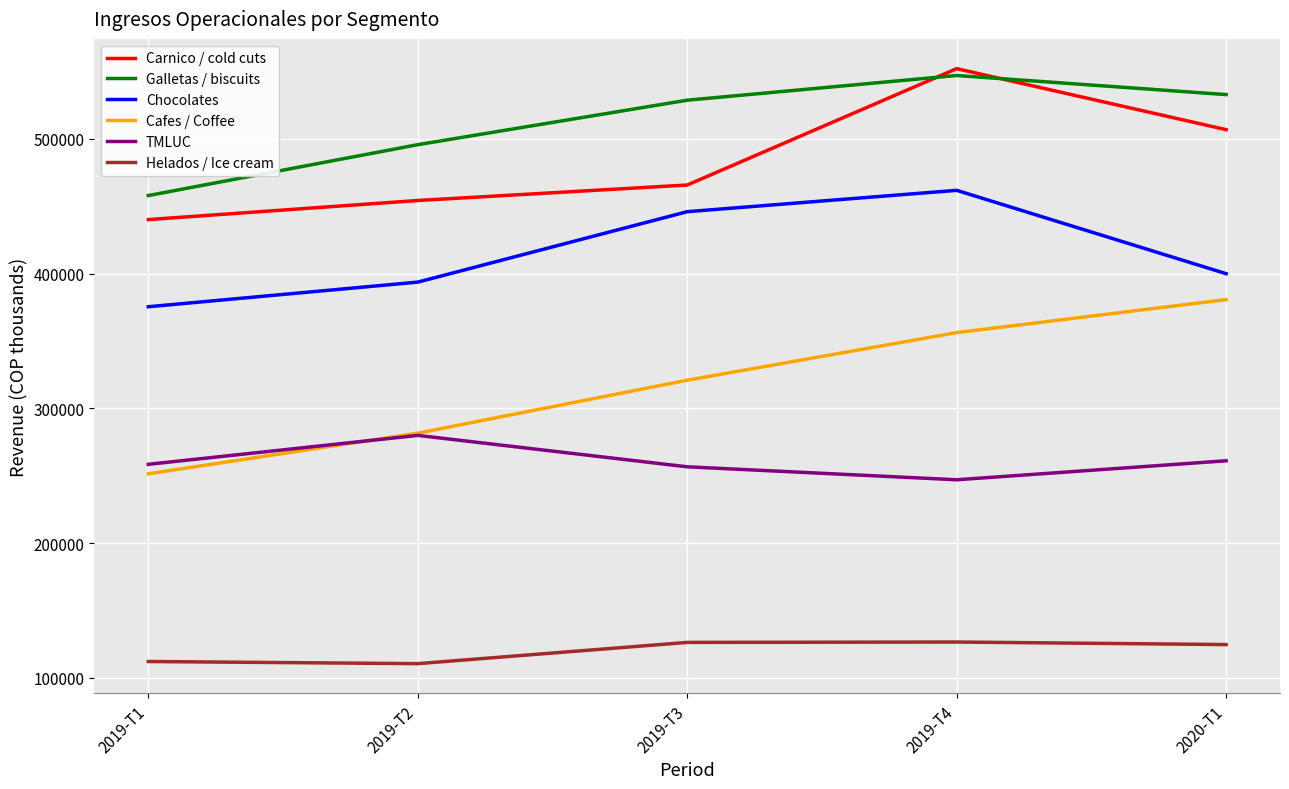

The value of Galletas / biscuits at 2019-T4 is 546970. True or false?

True